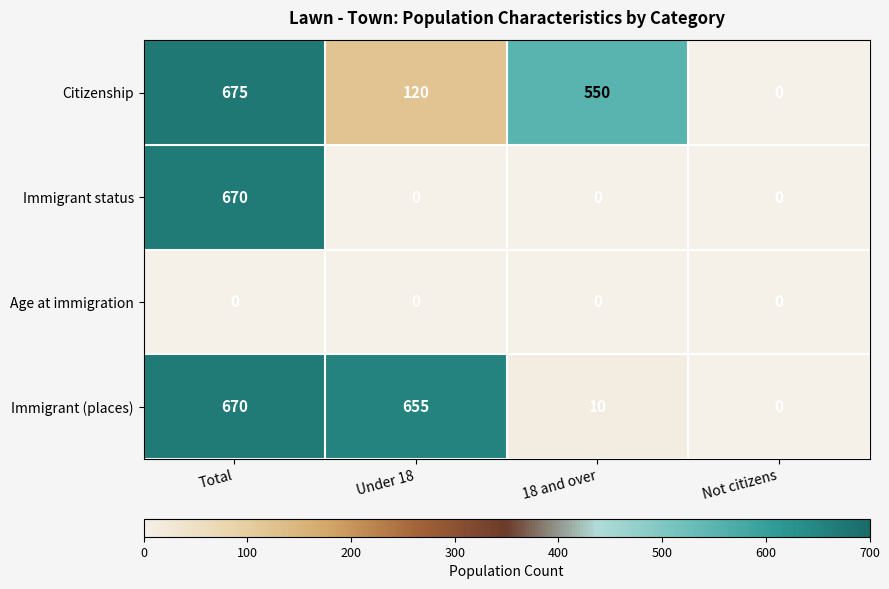

What is the spread (max minus min) of values at 18 and over?

550